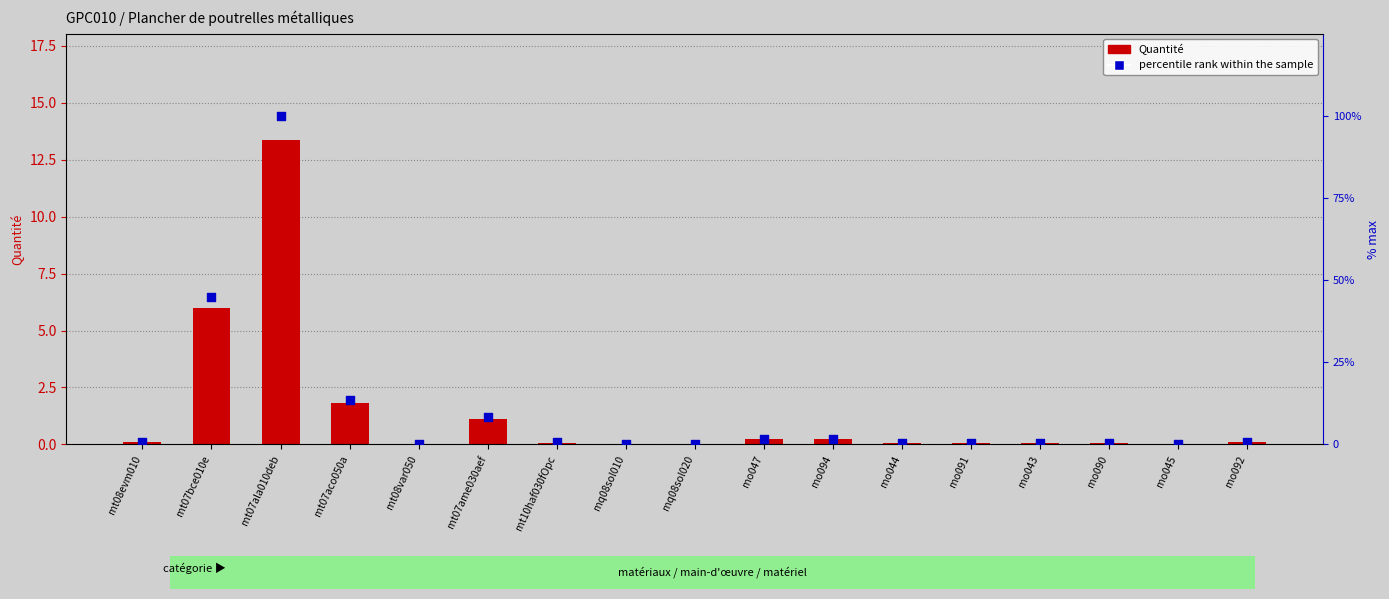

Is the value of Quantité at mo044 greater than the value of percentile rank within the sample at mt07bce010e?

No